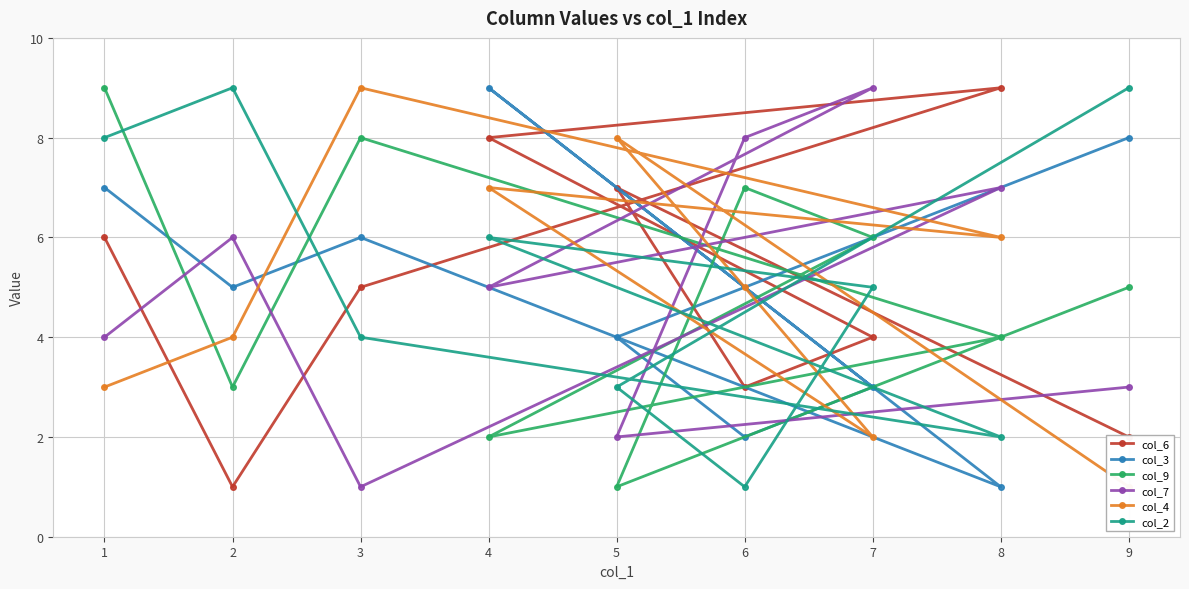

At how many categories does at least one series exceed 5?

9